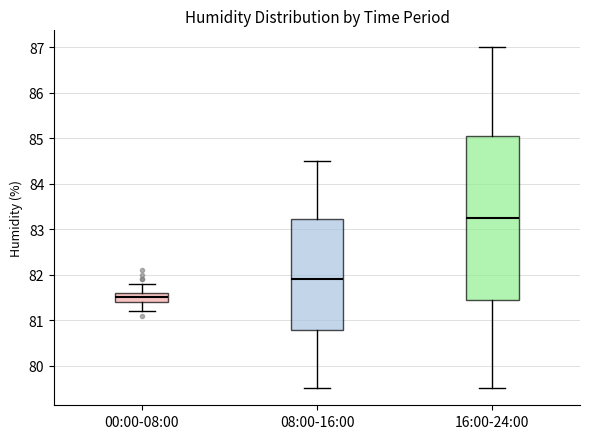

Where does the upper whisker of the box for 16:00-24:00 end on the y-axis? The values are not printed on the chart, so give them approximately, as read against the axis.

87.0